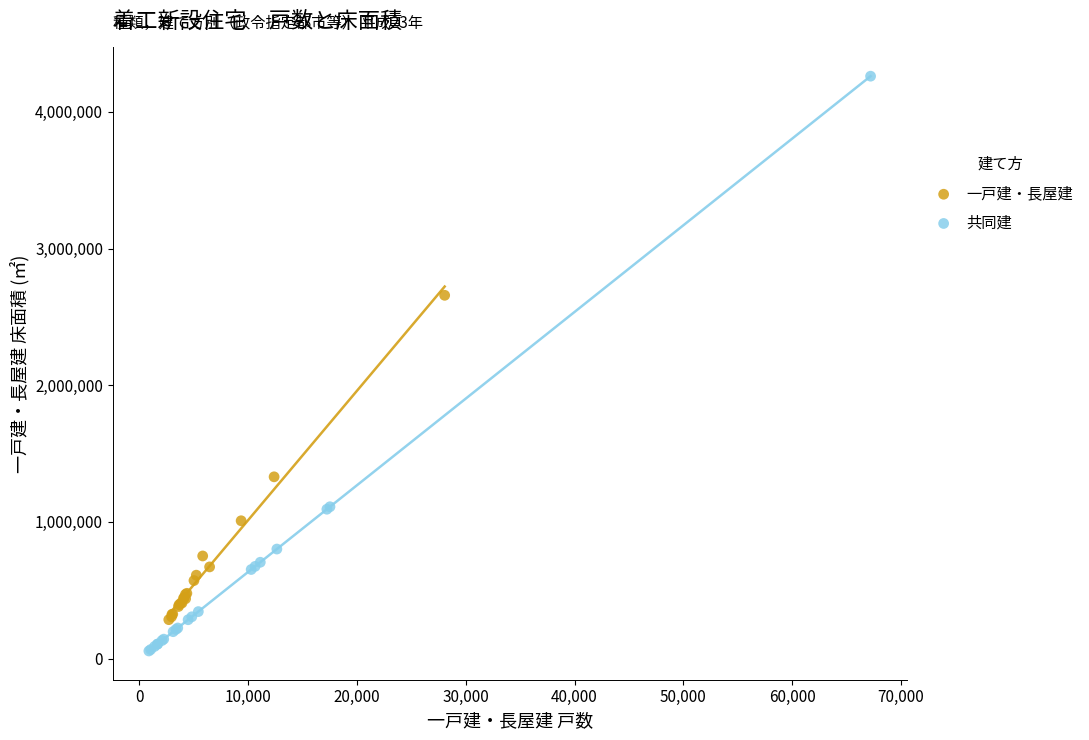

Which series has the largest Y range (max minus min)?

共同建